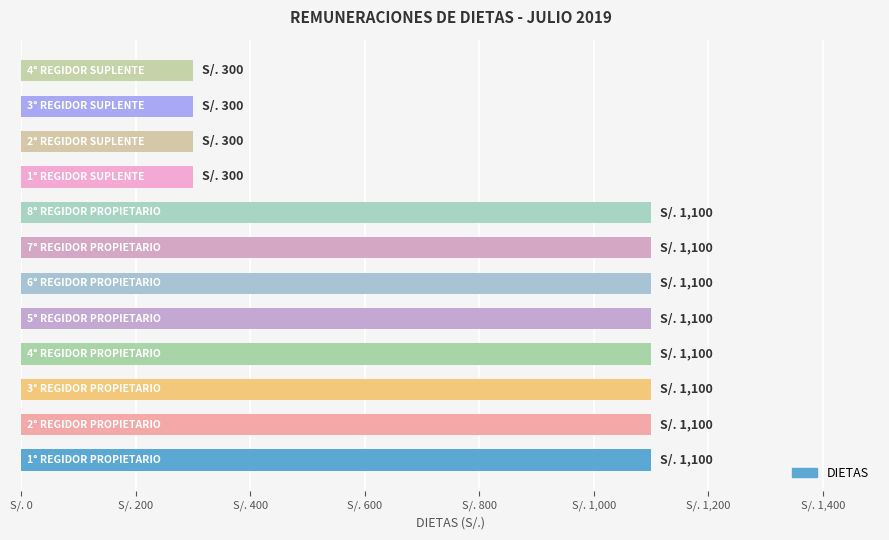

What is the difference between the maximum and minimum values?

800